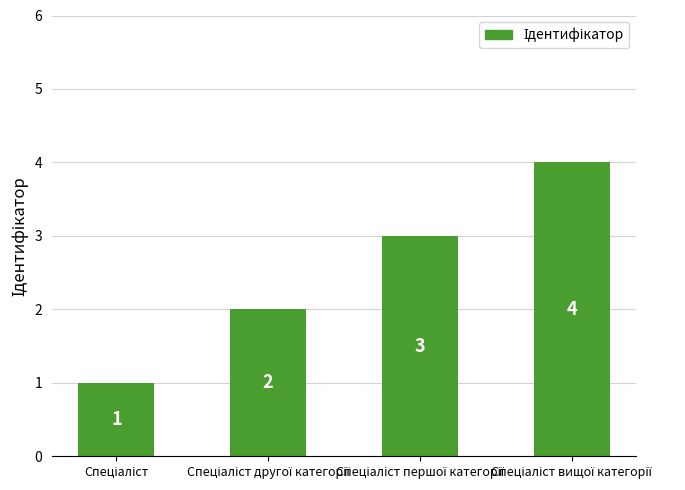

What is the difference between the maximum and minimum values?

3